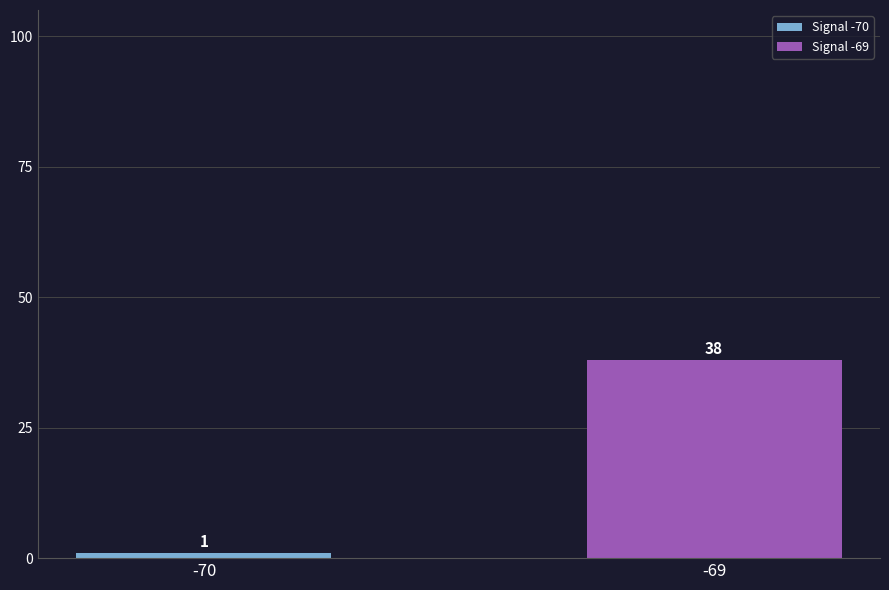

What is the maximum value for Signal -69?

38